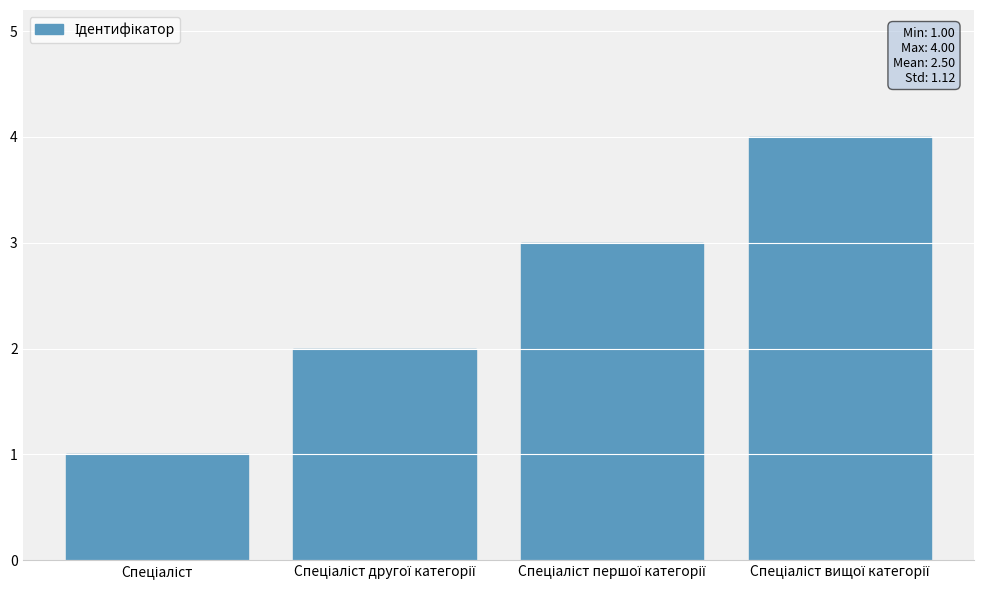

What is the maximum value shown in the chart?

4